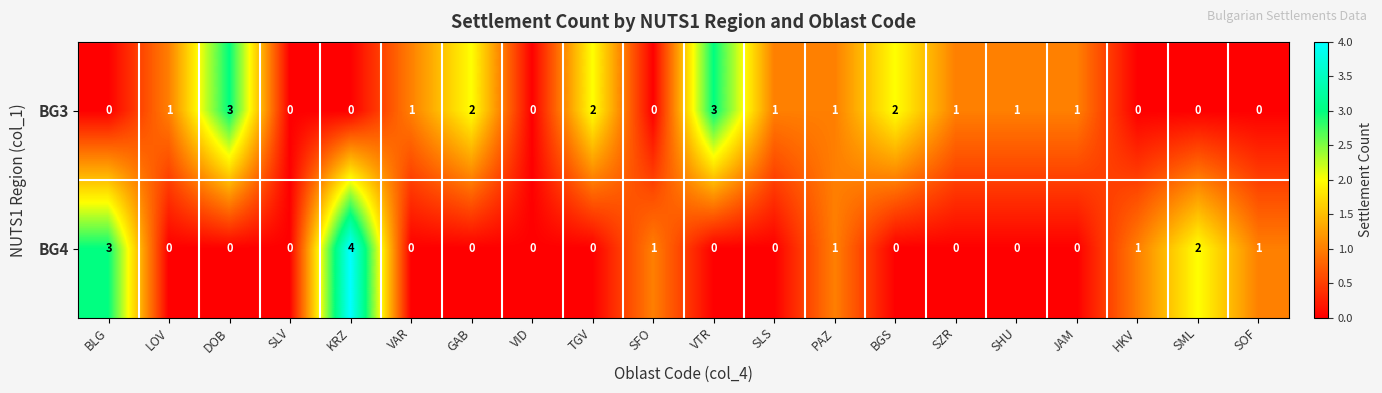

Rank the series at TGV from lowest to highest value.

BG4, BG3